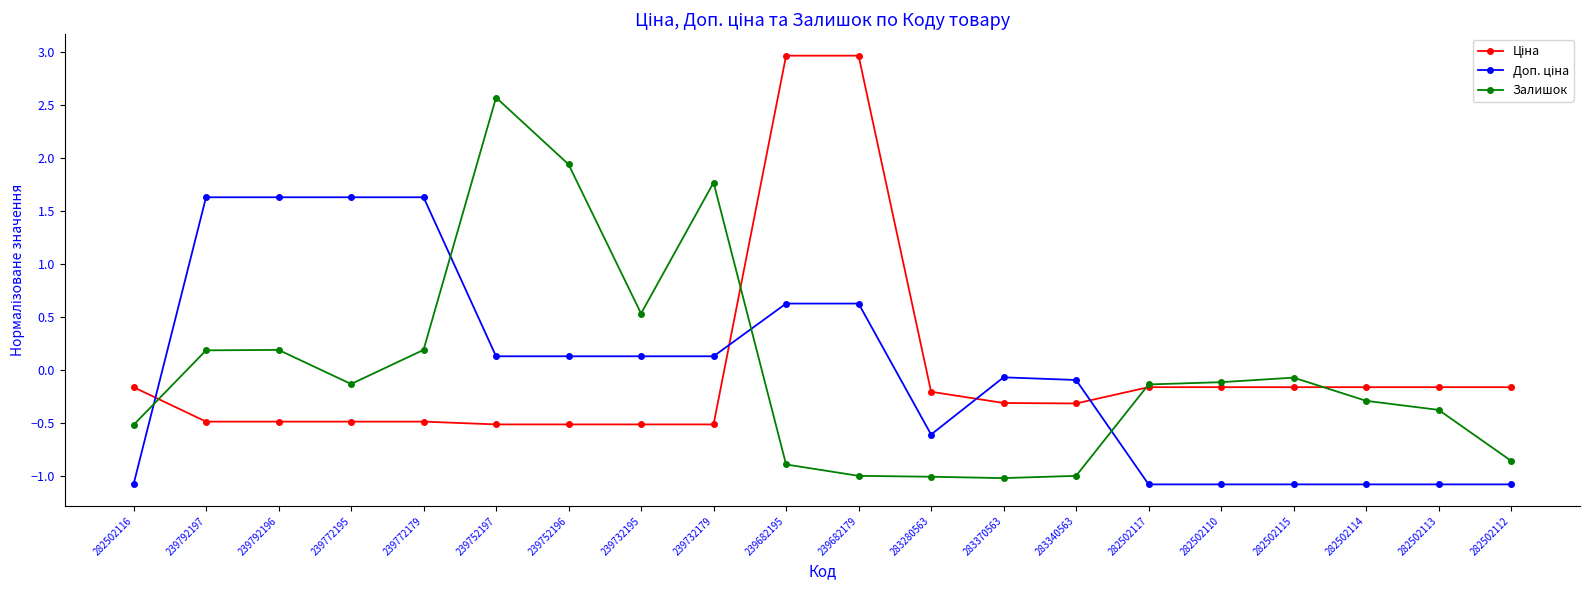

What is the total value across all series at 282502112?

-2.1